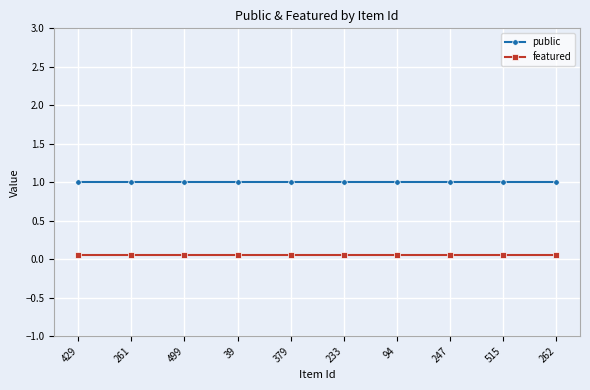

True or false: featured and public intersect in this chart.

False